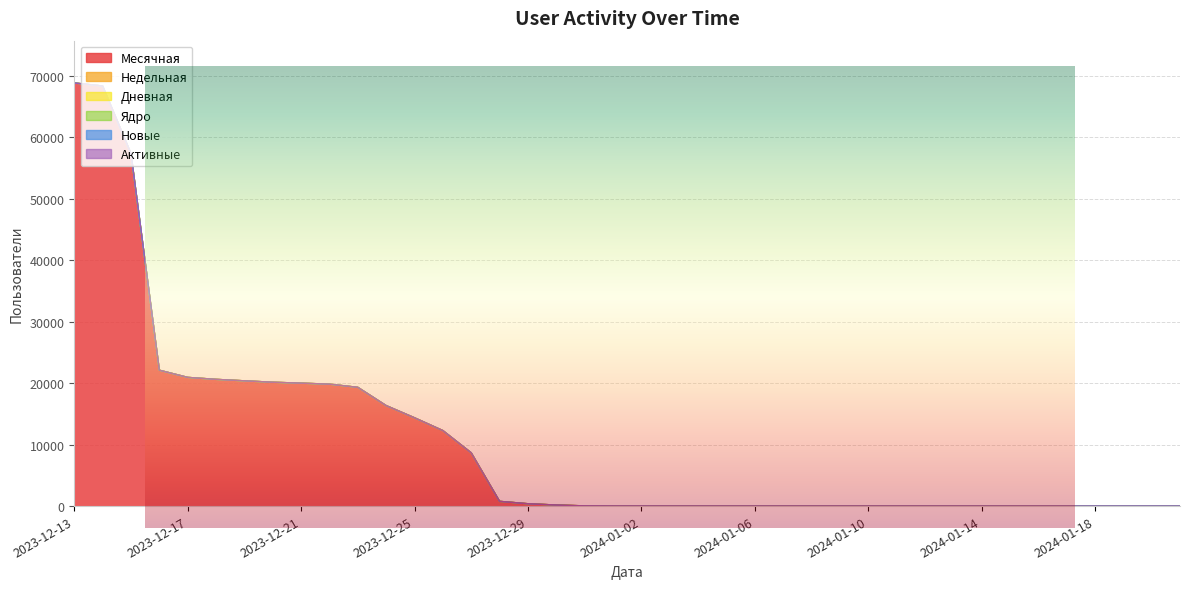

True or false: Активные has more than 0 interior local peaks.

False